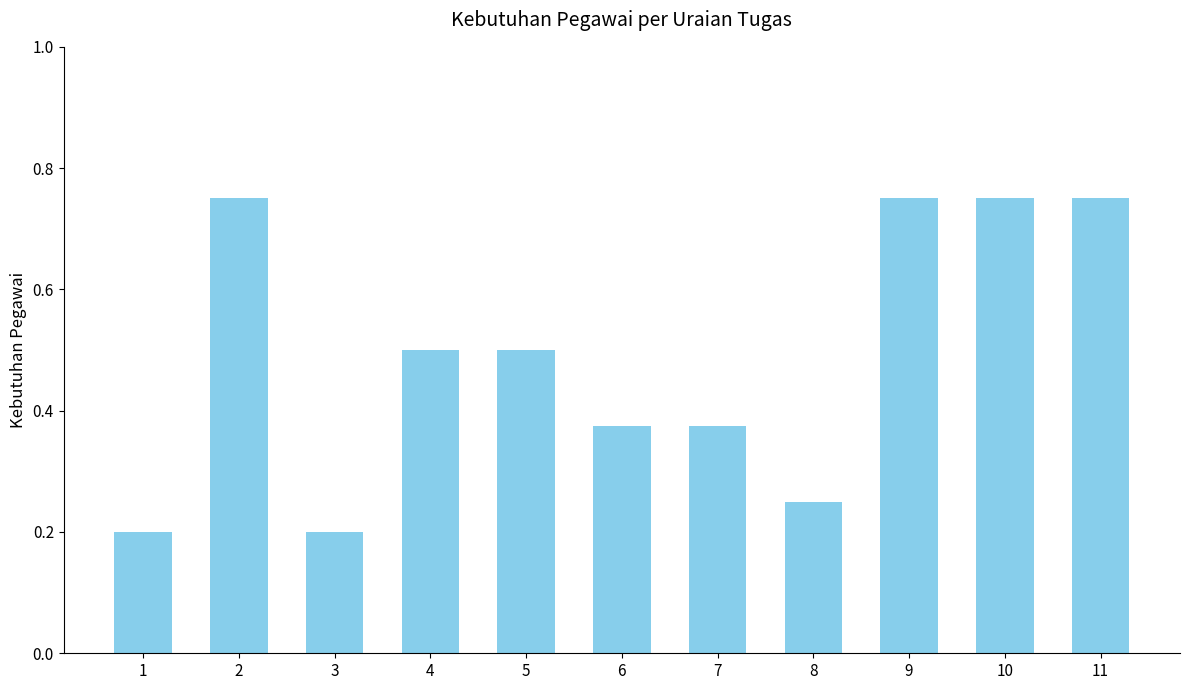

Between 6 and 1, which is larger?

6